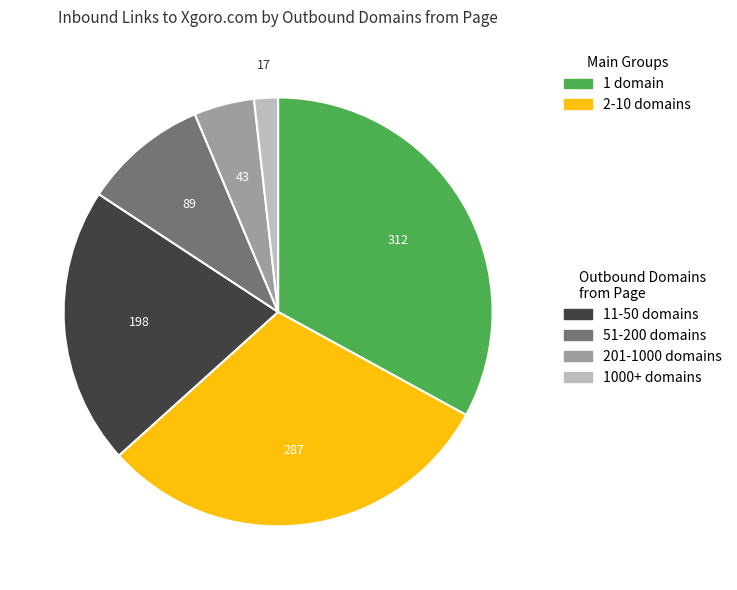

Does any single category account for the majority?

No